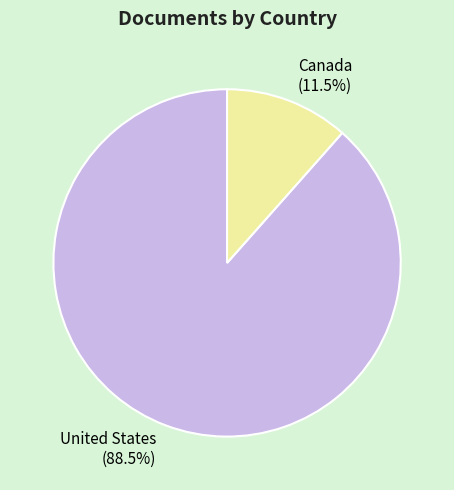

Which slice is the smallest?

Canada